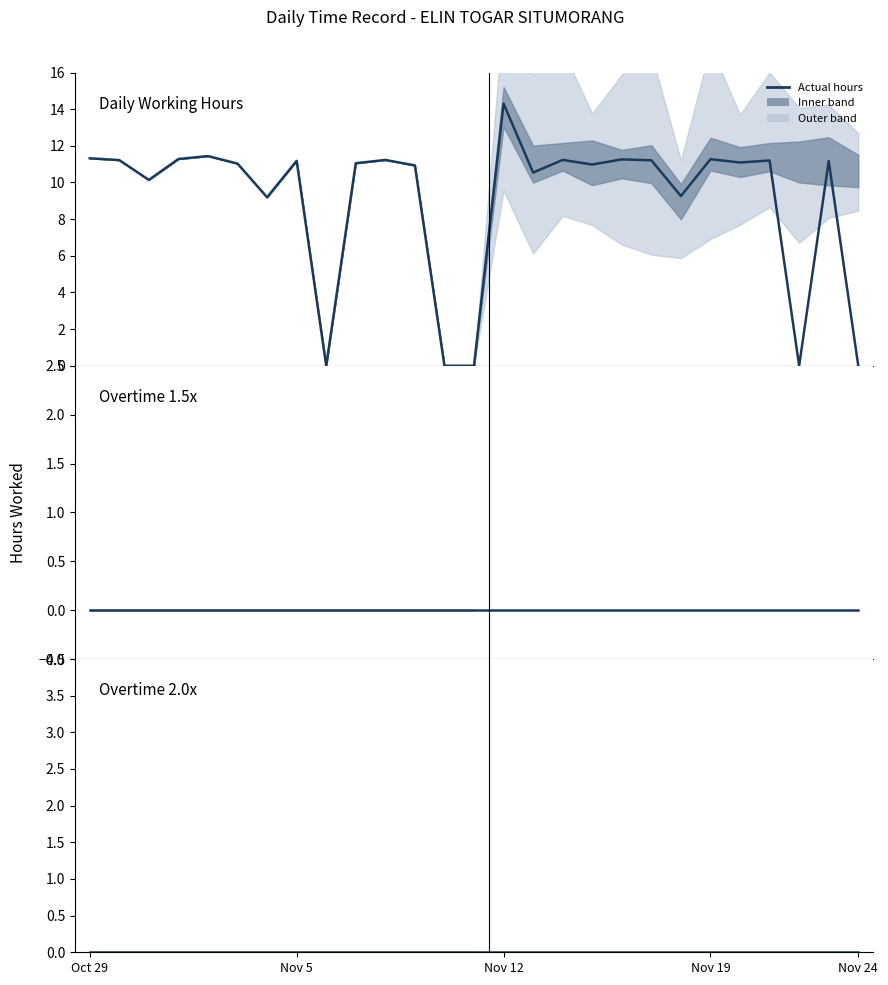

Reading left to right, extract all data points from this chart.

Daily Working Hours: 11.3	11.2	10.1	11.3	11.4	11.0	9.2	11.2	0.0	11.1	11.2	10.9	0.0	0.0	14.3	10.5	11.2	11.0	11.3	11.2	9.3	11.3	11.1	11.2	0.0	11.2	0.0
Overtime 1.5x: 0.0	0.0	0.0	0.0	0.0	0.0	0.0	0.0	0.0	0.0	0.0	0.0	0.0	0.0	0.0	0.0	0.0	0.0	0.0	0.0	0.0	0.0	0.0	0.0	0.0	0.0	0.0
Overtime 2.0x: 0.0	0.0	0.0	0.0	0.0	0.0	0.0	0.0	0.0	0.0	0.0	0.0	0.0	0.0	0.0	0.0	0.0	0.0	0.0	0.0	0.0	0.0	0.0	0.0	0.0	0.0	0.0